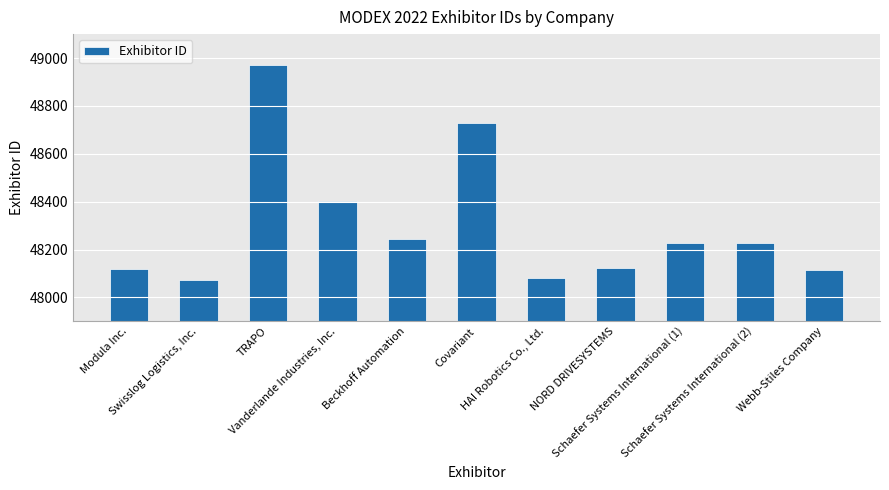

What is the greatest value displayed?

48969